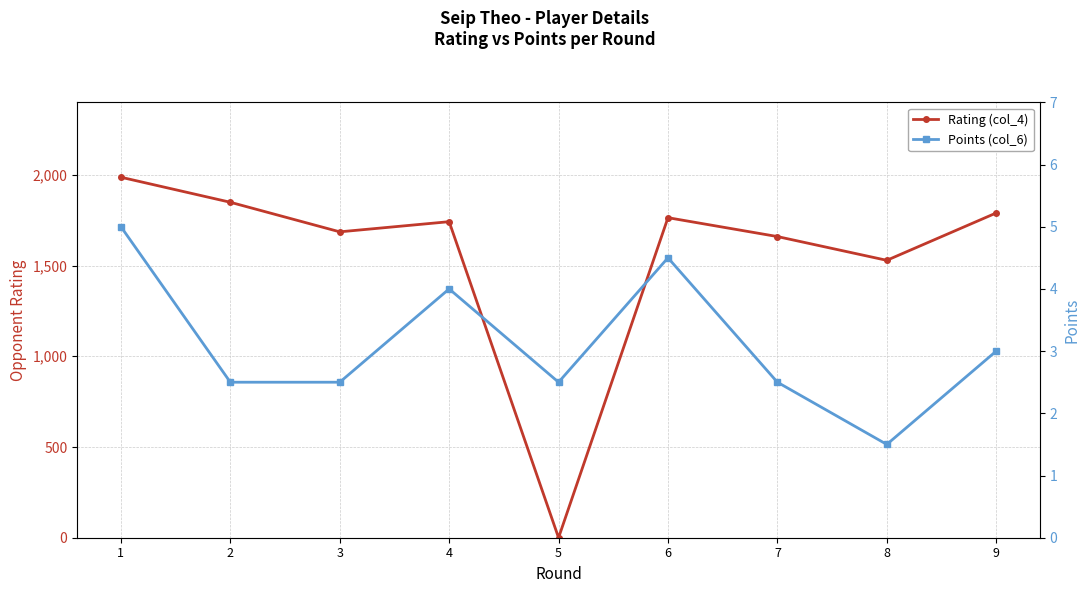

How many Points (col_6) values are between 2 and 4?

6